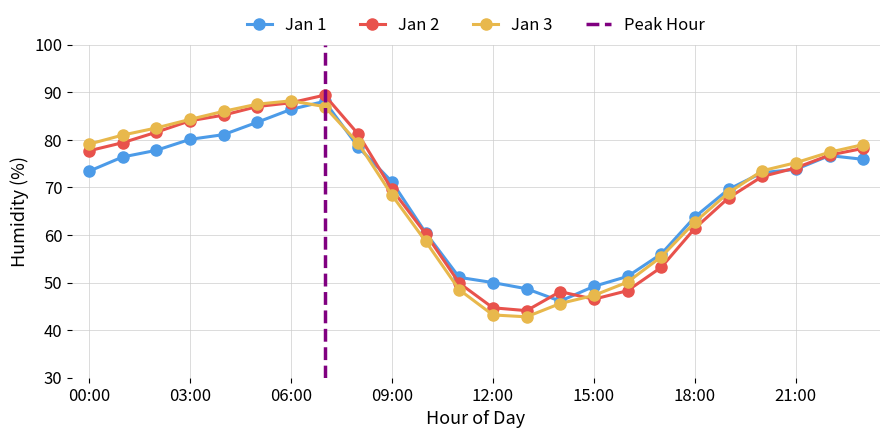

Reading left to right, transcribe all the data shown in this chart.

Jan 1: 00:00=73.4	01:00=76.4	02:00=77.8	03:00=80.1	04:00=81.1	05:00=83.7	06:00=86.4	07:00=88.1	08:00=78.5	09:00=71.2	10:00=60.5	11:00=51.1	12:00=50.0	13:00=48.7	14:00=46.1	15:00=49.2	16:00=51.3	17:00=56.0	18:00=63.8	19:00=69.6	20:00=73.1	21:00=73.8	22:00=76.7	23:00=75.9
Jan 2: 00:00=77.7	01:00=79.4	02:00=81.6	03:00=84.0	04:00=85.2	05:00=87.0	06:00=87.8	07:00=89.4	08:00=81.2	09:00=69.6	10:00=60.3	11:00=49.9	12:00=44.7	13:00=44.1	14:00=48.1	15:00=46.5	16:00=48.3	17:00=53.2	18:00=61.4	19:00=67.8	20:00=72.3	21:00=74.1	22:00=76.8	23:00=78.2
Jan 3: 00:00=79.1	01:00=81.0	02:00=82.5	03:00=84.3	04:00=86.0	05:00=87.5	06:00=88.2	07:00=87.0	08:00=79.3	09:00=68.4	10:00=58.7	11:00=48.5	12:00=43.2	13:00=42.8	14:00=45.6	15:00=47.3	16:00=50.1	17:00=55.4	18:00=62.7	19:00=68.9	20:00=73.5	21:00=75.2	22:00=77.4	23:00=79.0